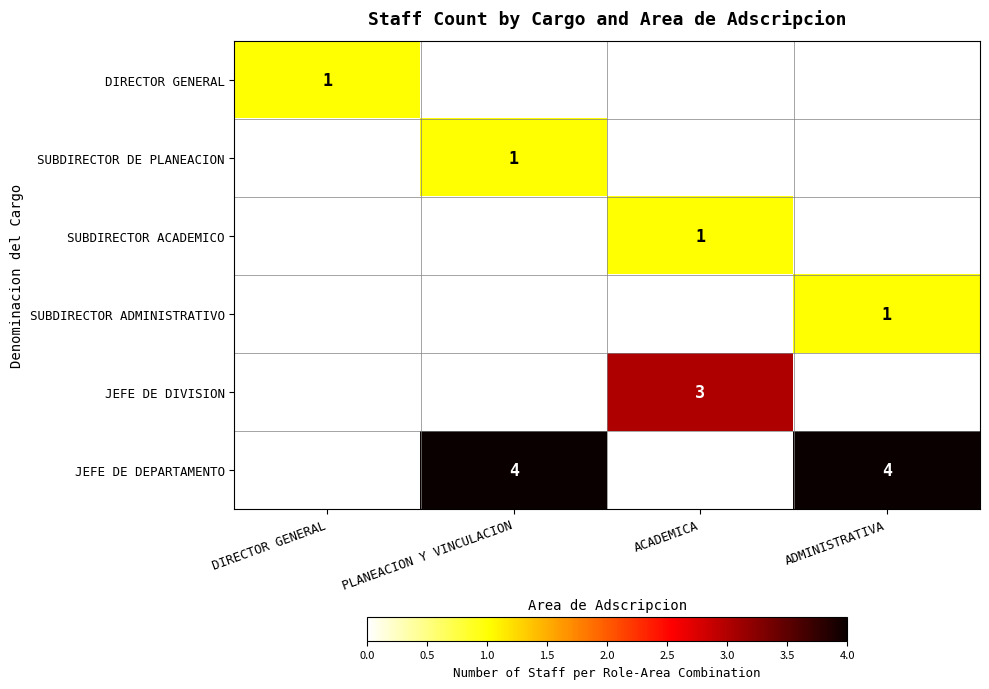

The value of SUBDIRECTOR ACADEMICO at ACADEMICA is 1. True or false?

True